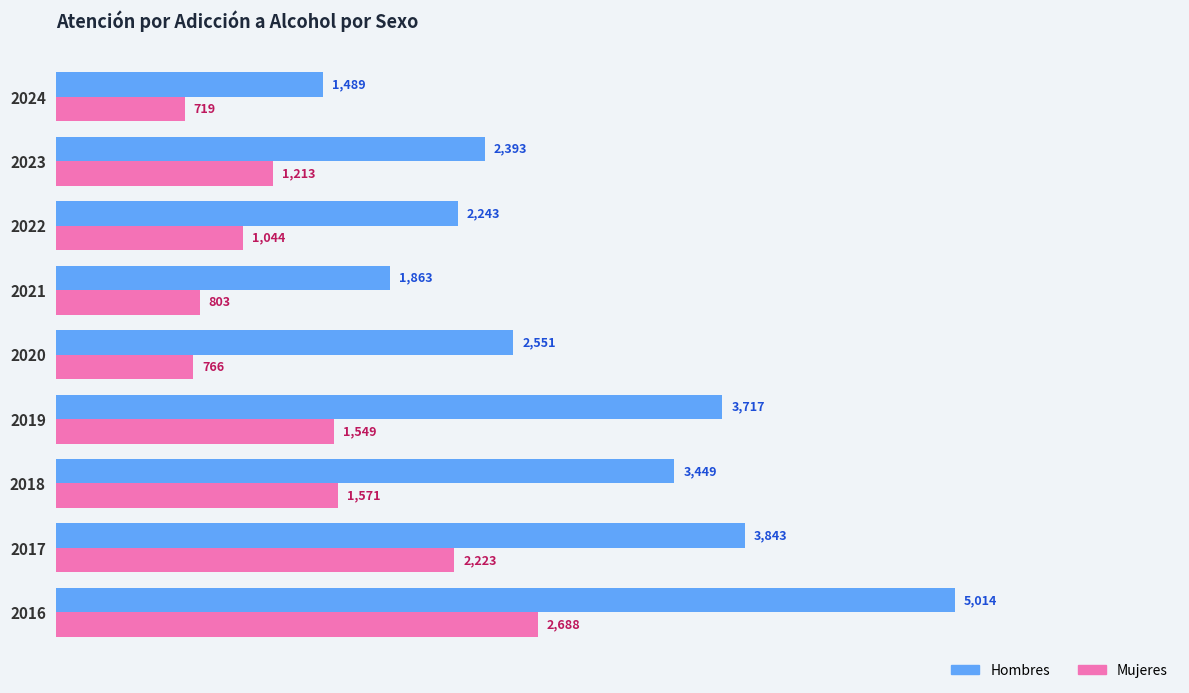

At how many categories does at least one series exceed 2221?

7